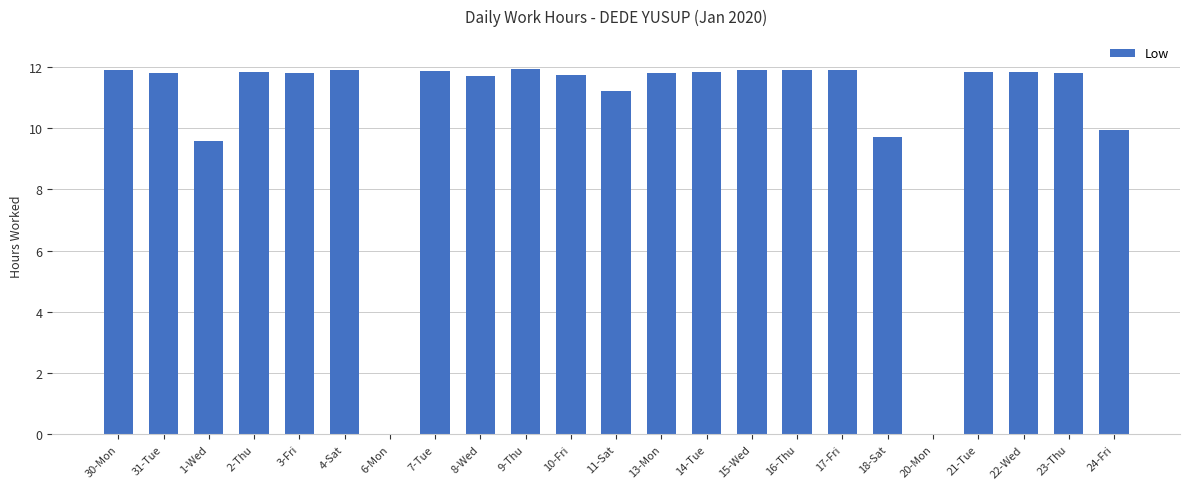

The chart shows a value of 11.8 at 13-Mon. True or false?

True